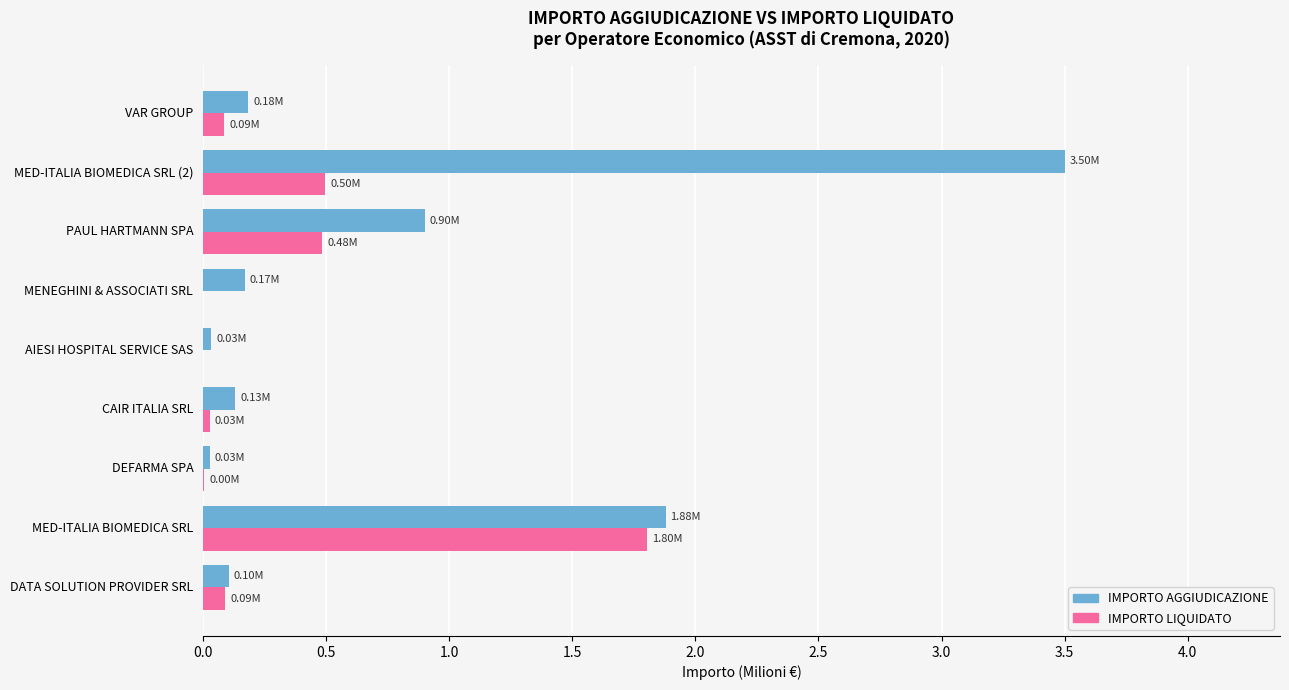

What is the sum of all IMPORTO LIQUIDATO values?

3.0